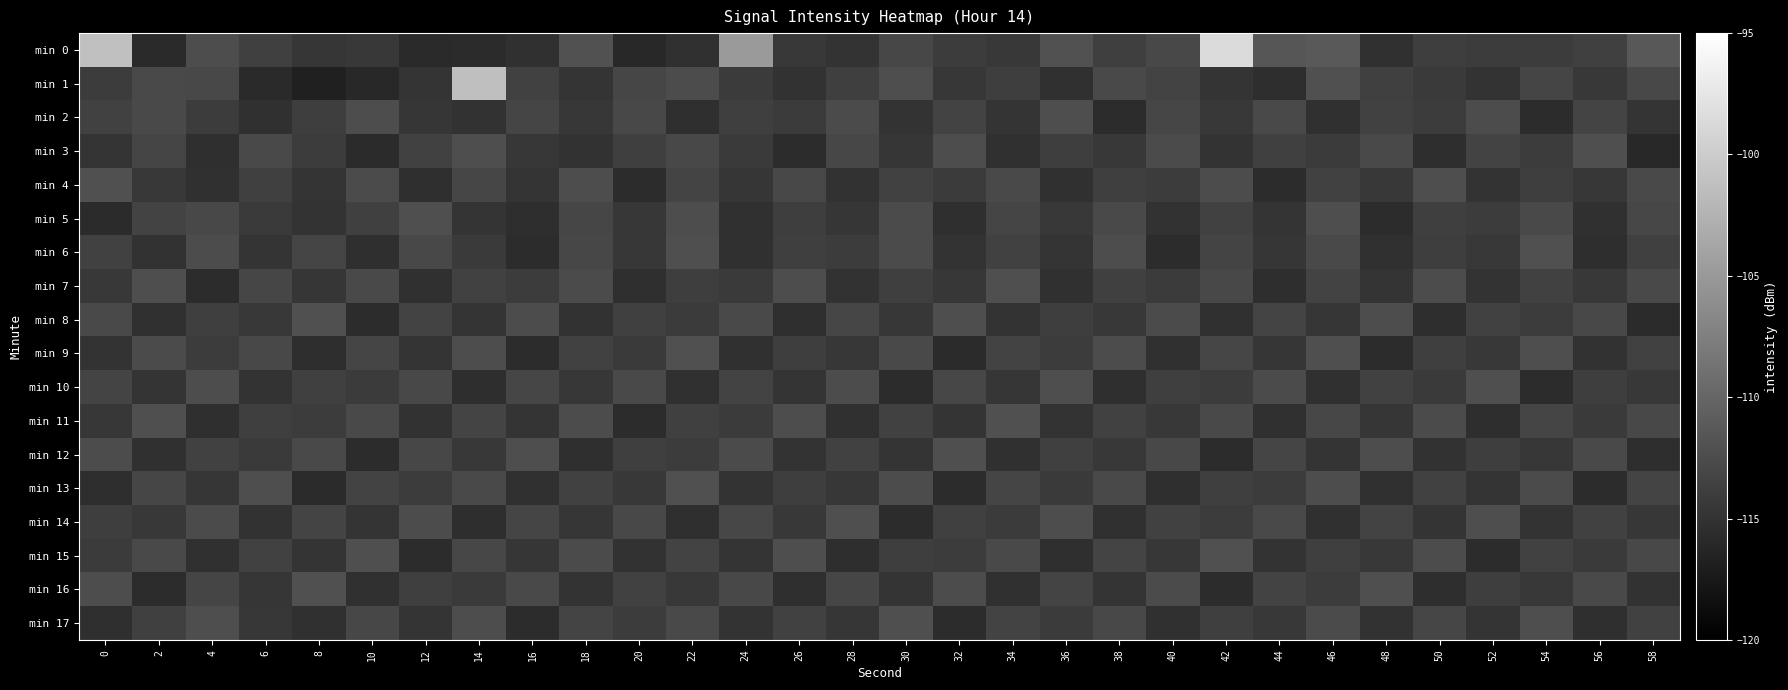

What is the minimum value shown in the chart?

-116.7